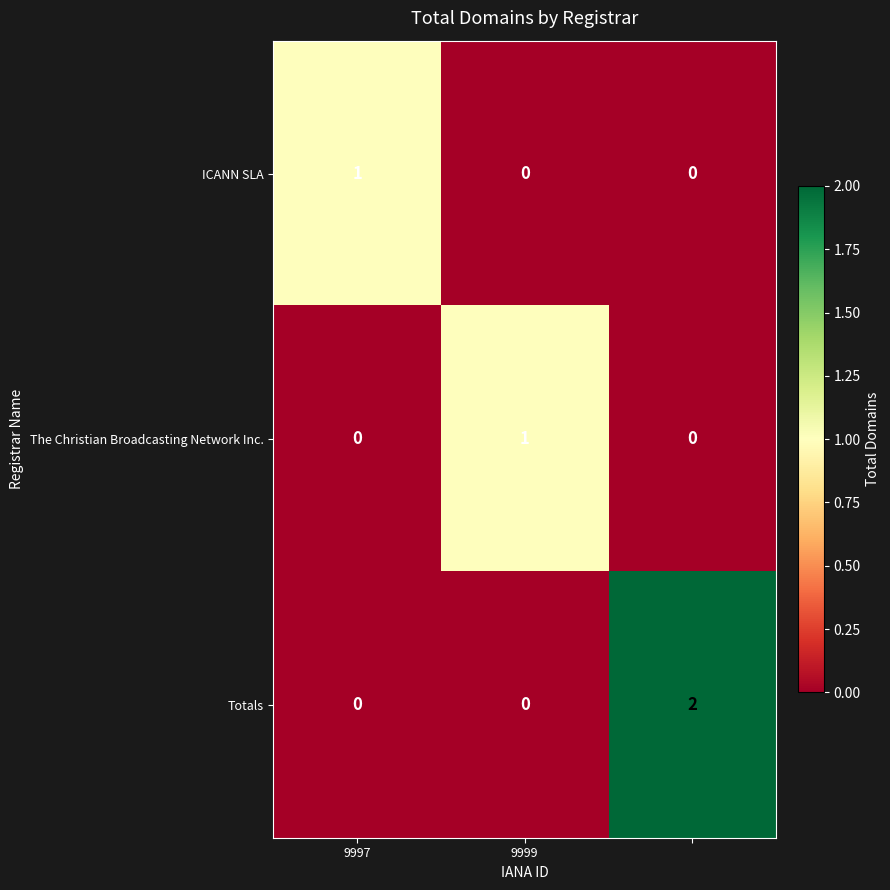

How many ICANN SLA values are between 0 and 1?

3